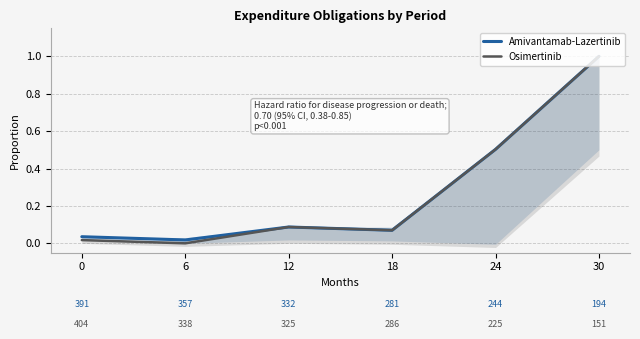

What is the total value across all series at 30?

2.0